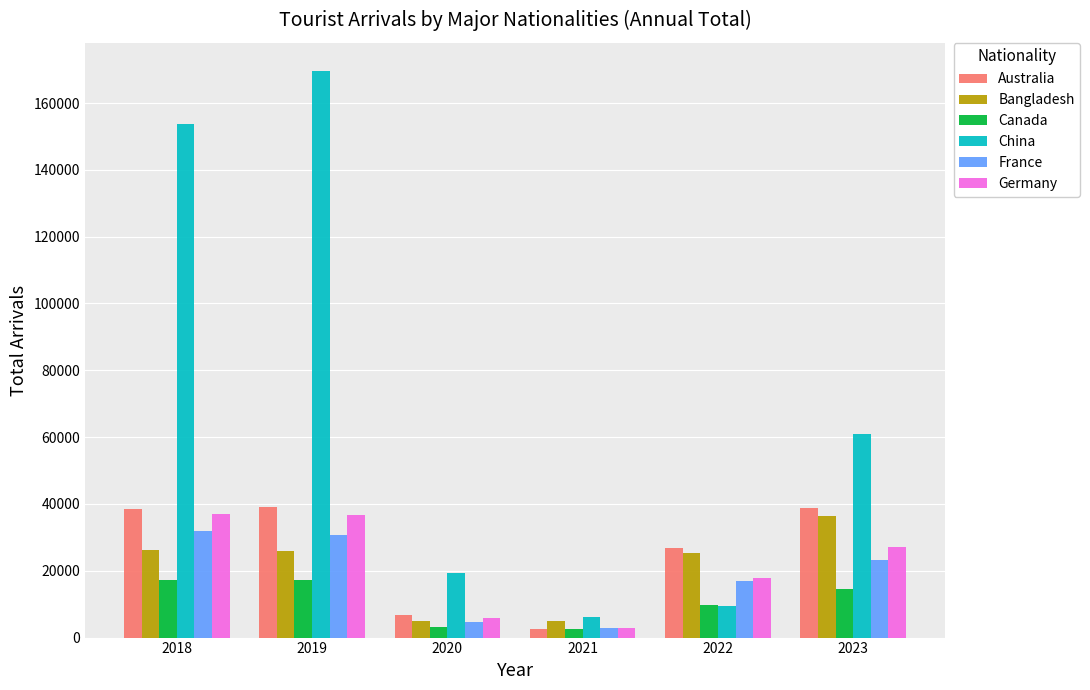

What is the value of the China bar at the 2nd from the left?

169543